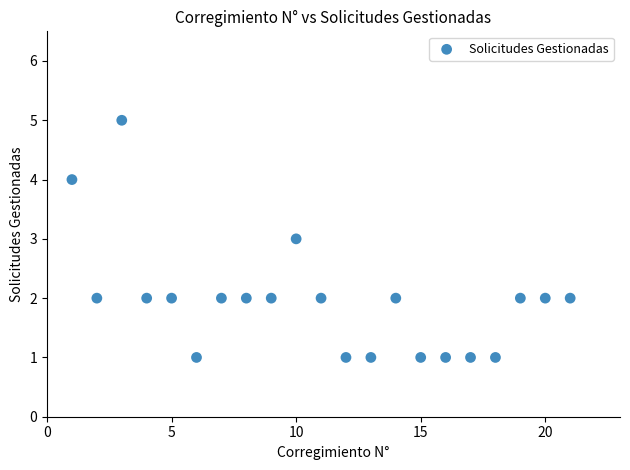

What is the range of X values (max minus min)?

20